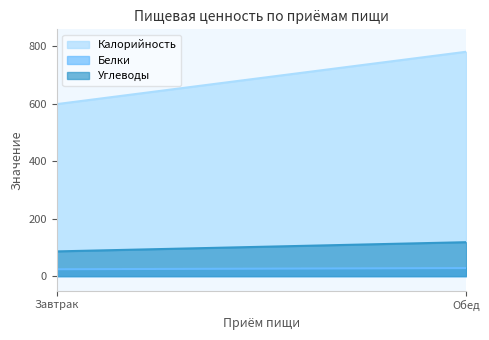

What is the sum of the Белки values at Обед and Завтрак?

52